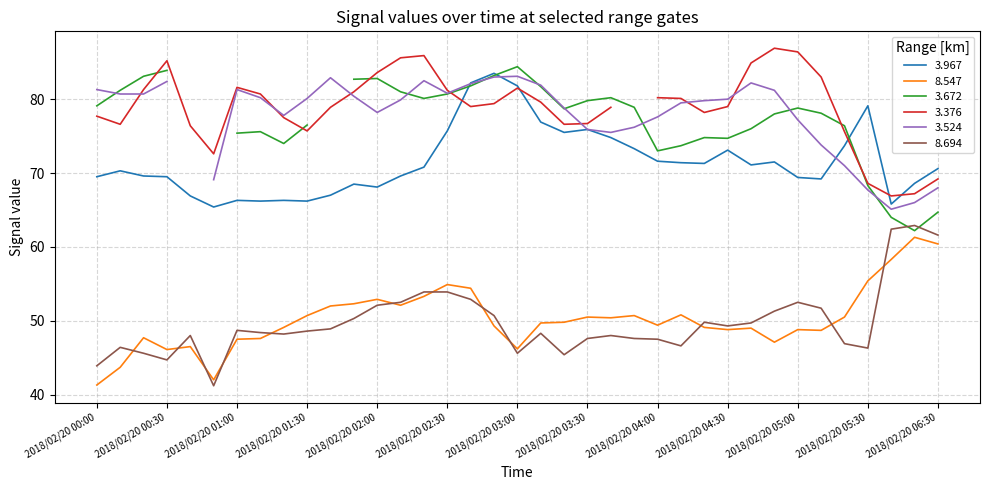

What is the sum of the 8.547 values at 2018/02/20 02:10 and 2018/02/20 02:50?

101.4